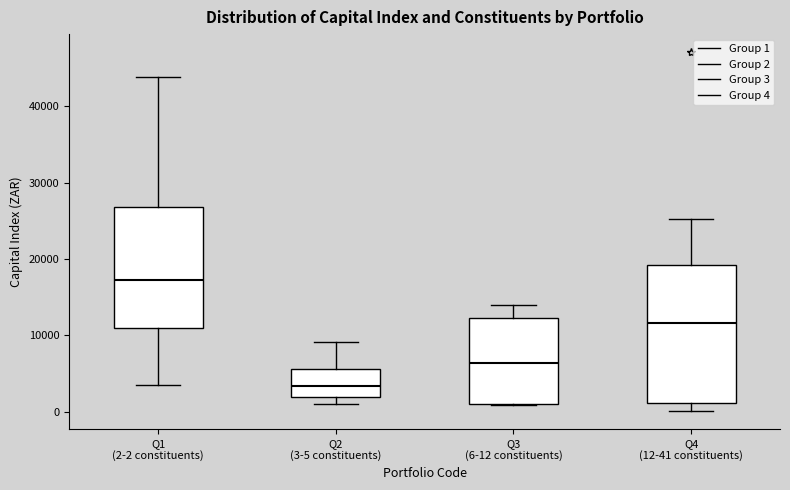

Where is the lower edge of the box for Q4 (12-41 constituents) on the y-axis? The values are not printed on the chart, so give them approximately, as read against the axis.

1000